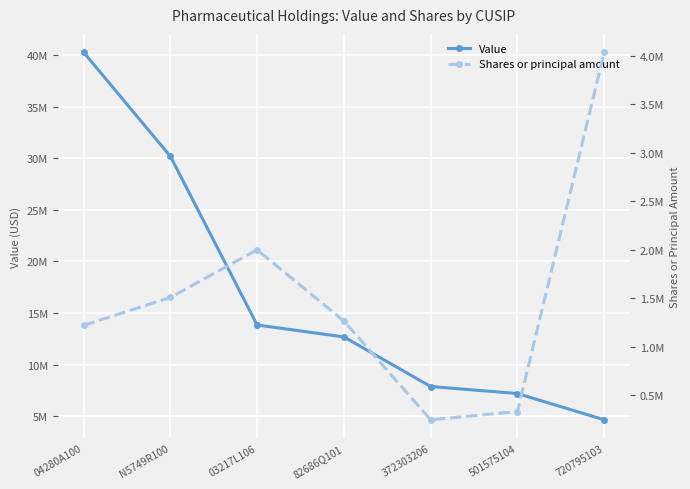

At which category does the chart reach its peak across all series?

04280A100